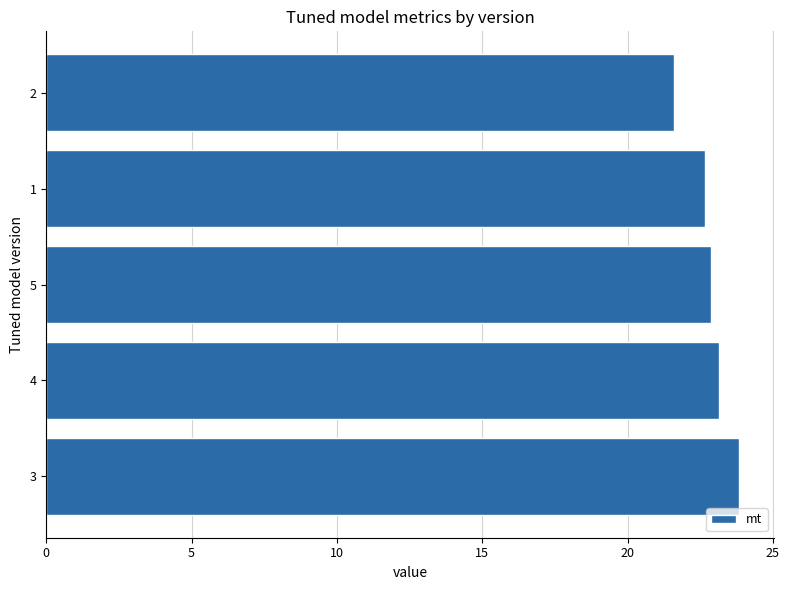

Reading top to bottom, extract all data points from this chart.

21.6	22.7	22.9	23.2	23.8